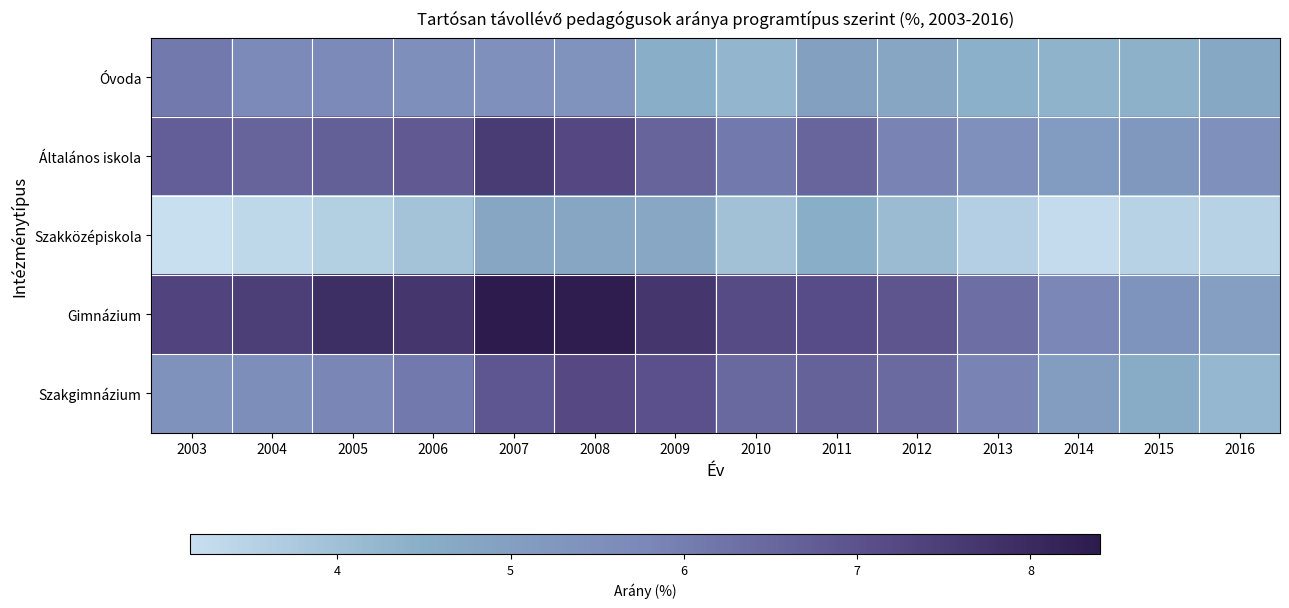

What is the smallest value displayed?

3.1